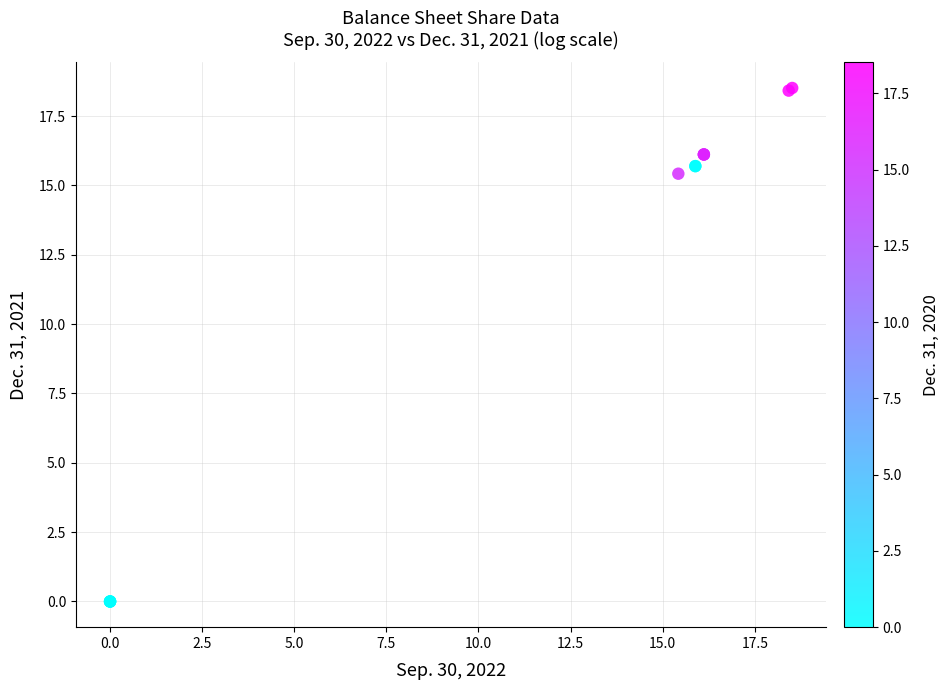

What Y value in the scatter plot is closest to 9?

15.4